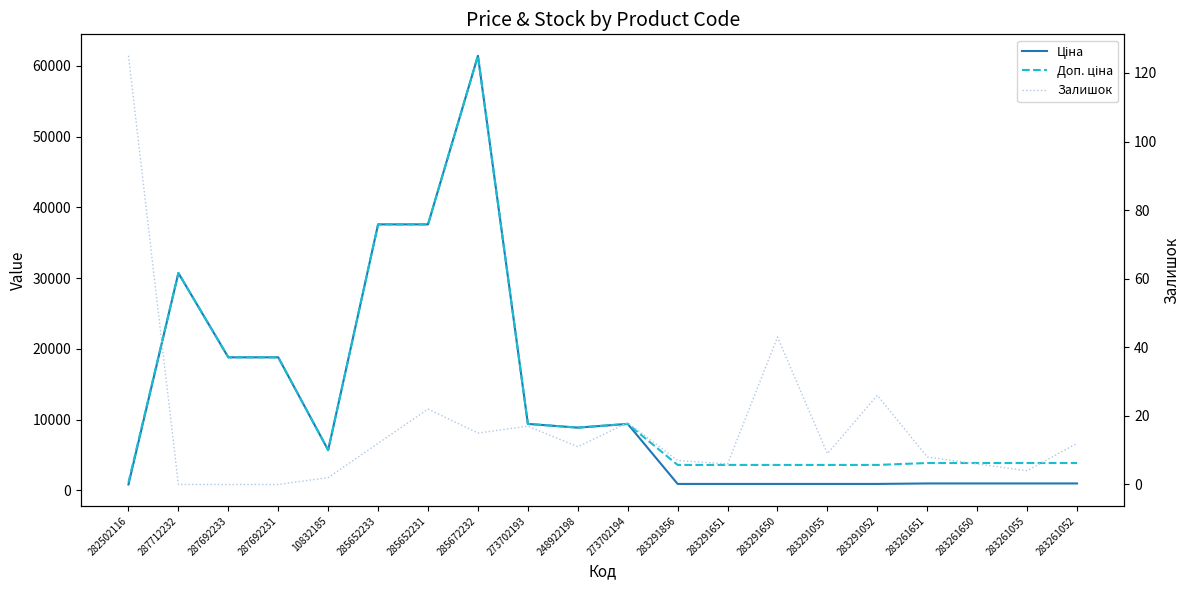

Reading right to left, extract all data points from this chart.

Ціна: 963.5	963.5	963.5	963.5	895.9	895.9	895.9	895.9	895.9	9384.0	8856.7	9384.0	61434.3	37593.6	37593.6	5673.8	18796.8	18796.8	30717.1	818.5
Доп. ціна: 3854.0	3854.0	3854.0	3854.0	3583.6	3583.6	3583.6	3583.6	3583.6	9384.0	8856.7	9384.0	61434.3	37593.6	37593.6	5673.8	18796.8	18796.8	30717.1	1109.2
Залишок: 12.0	4.0	6.0	8.0	26.0	9.0	43.0	6.0	7.0	18.0	11.0	17.0	15.0	22.0	12.0	2.0	0.0	0.0	0.0	125.0